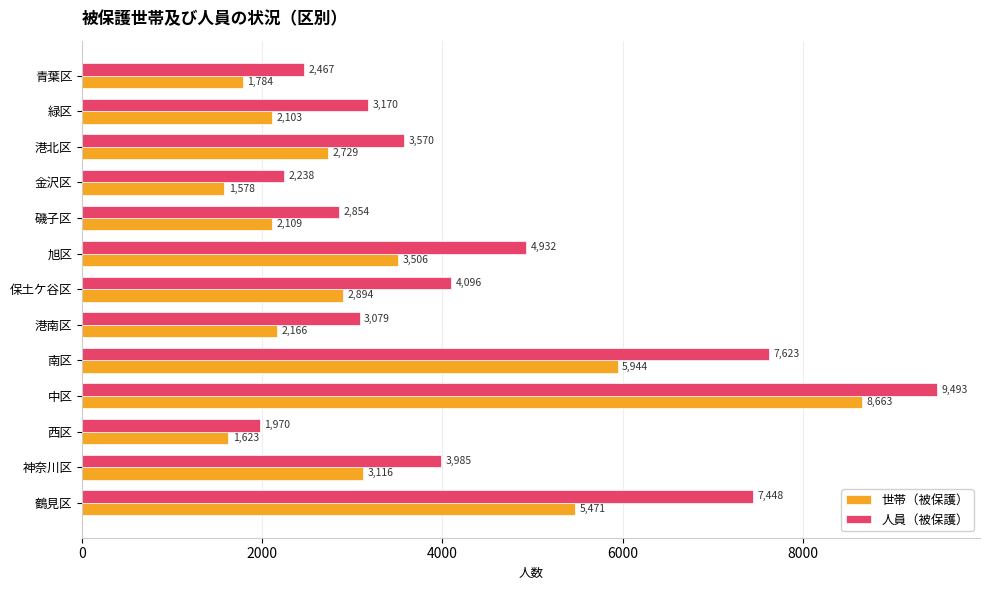

Is the value of 世帯（被保護） at 旭区 greater than the value of 人員（被保護） at 旭区?

No